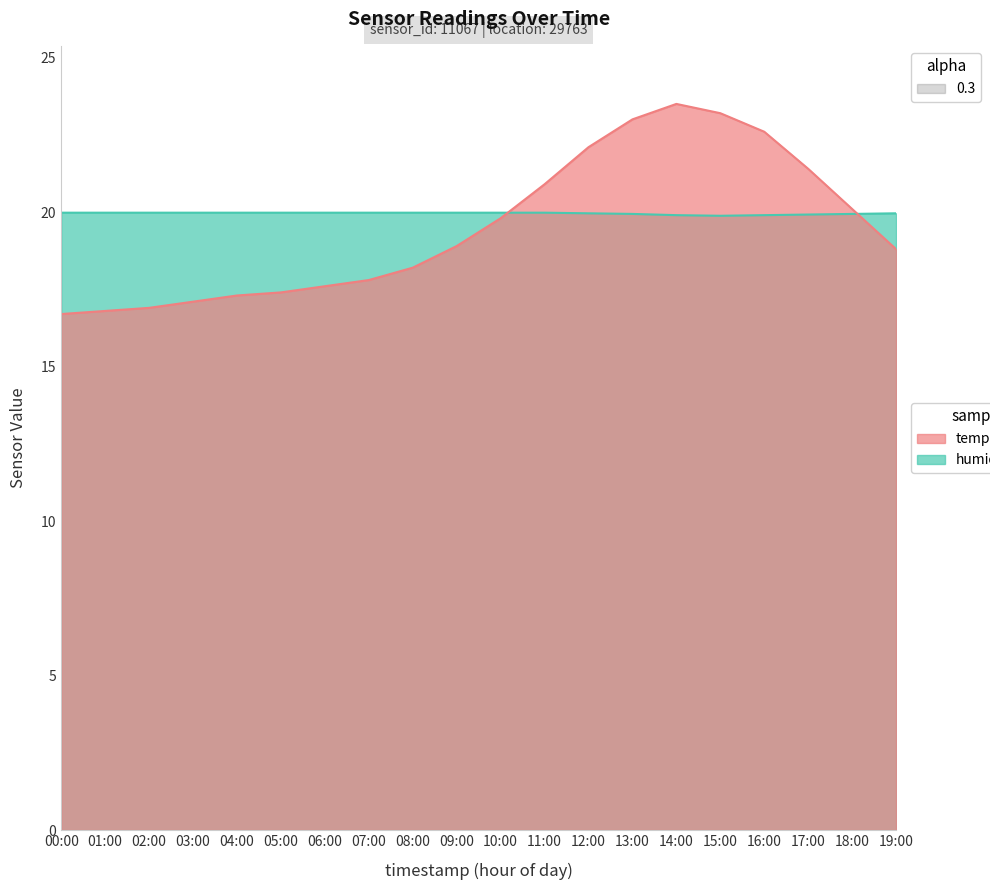

What is the difference between the temperature values at 09:00 and 04:00?

1.6